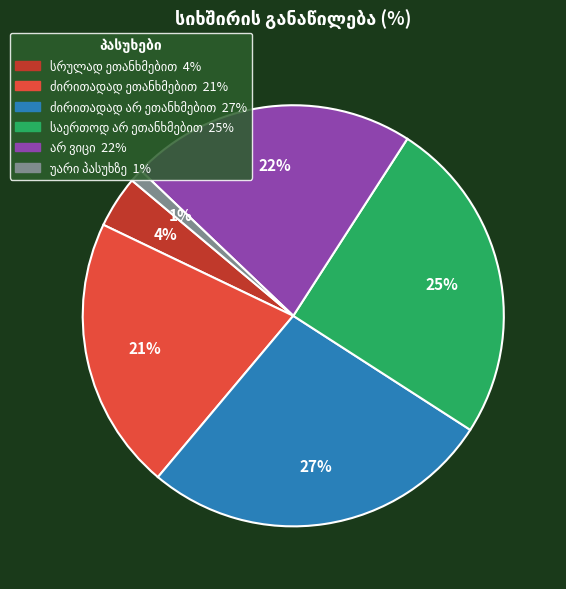

To the nearest percent, what is the average slice percentage?

17%